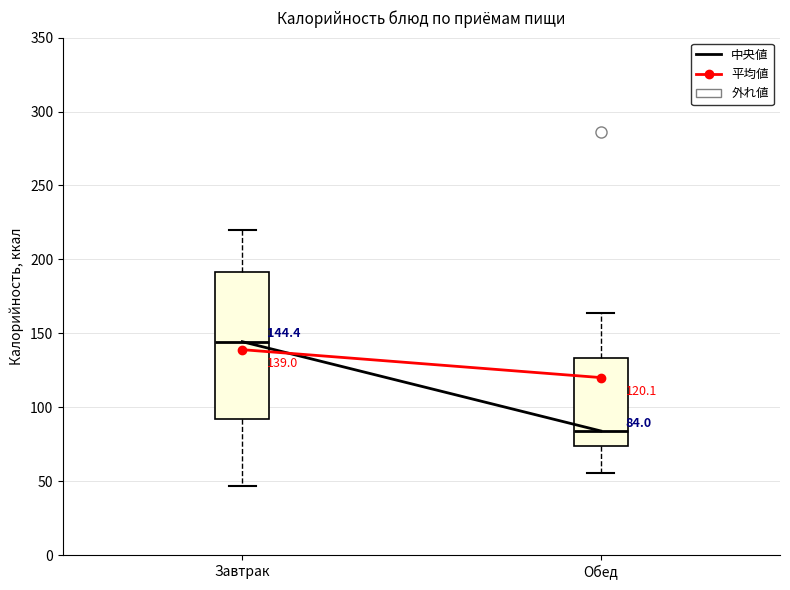

Comparing the boxes themselves (not the whiskers), which one is the tallest?

Завтрак